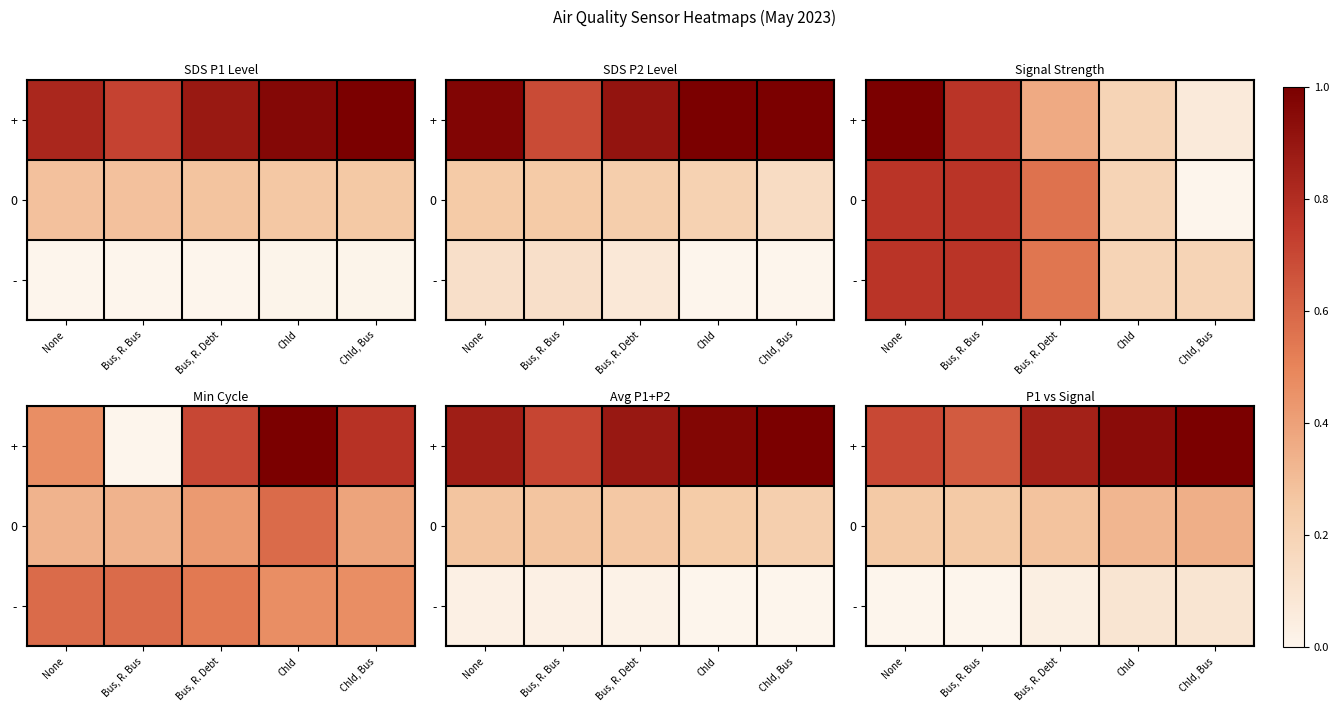

Is it true that - equals 0.2 at Chld, Bus?

False